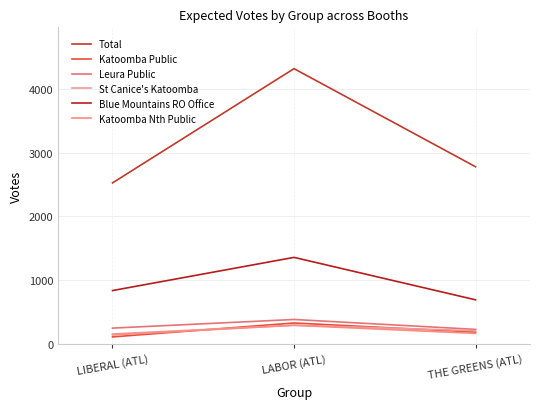

Which series has the largest total across all categories?

Total